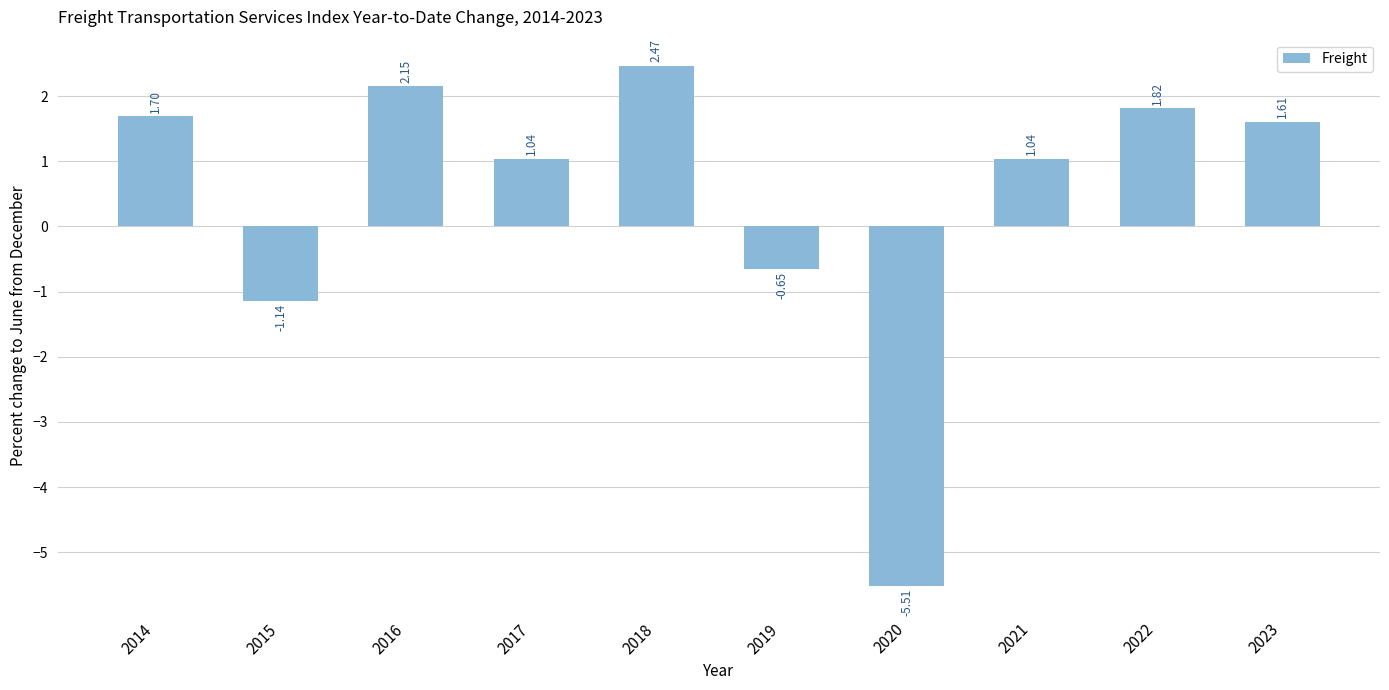

What is the minimum value shown in the chart?

-5.5